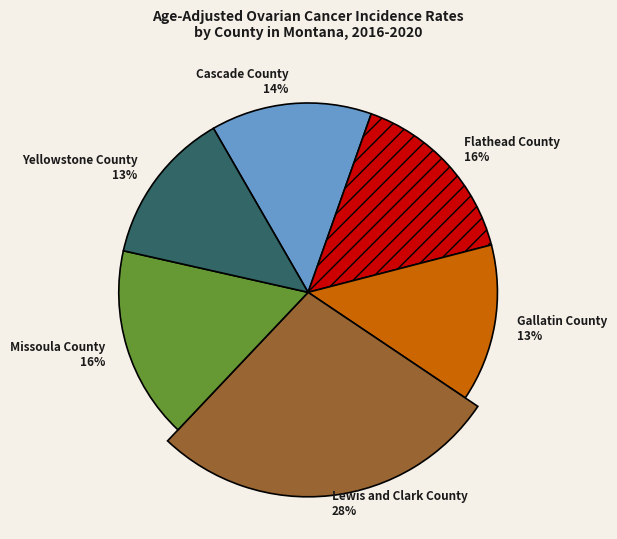

How many slices are in this pie chart?

6